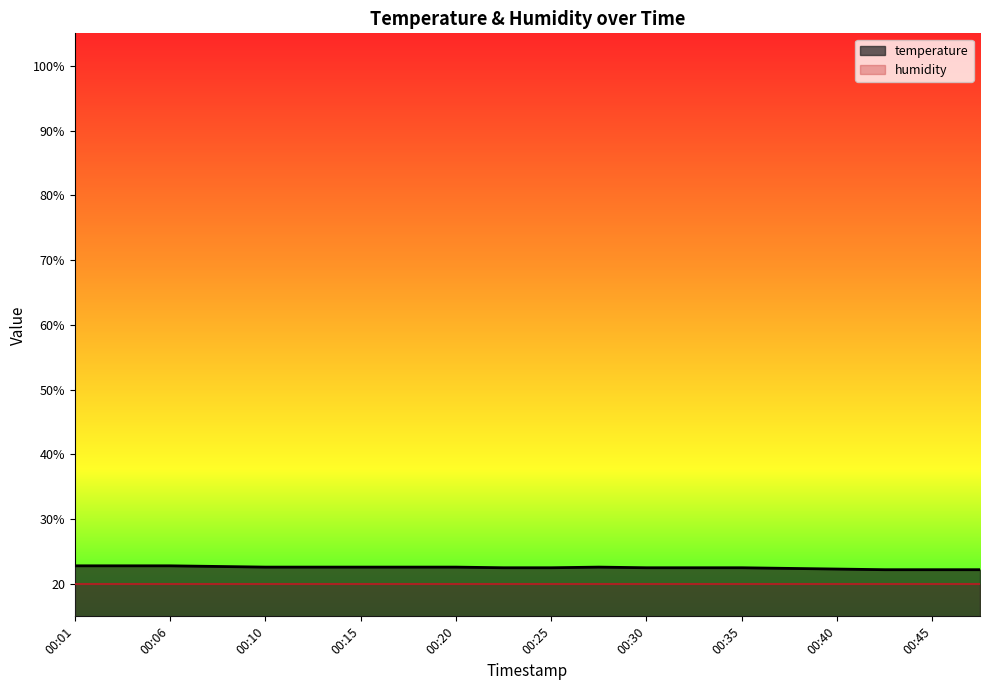

Is it true that the value at 00:35 is 6.7?

False